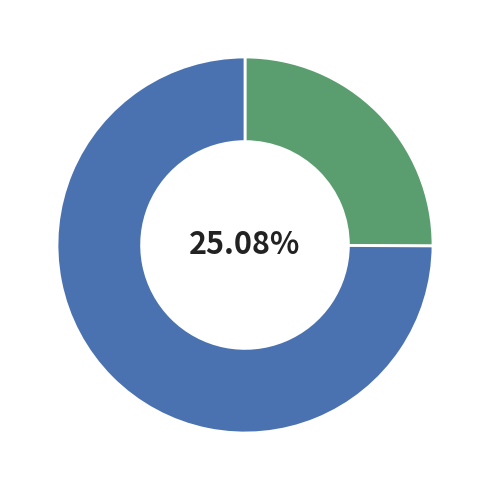

Does any single category account for the majority?

Yes